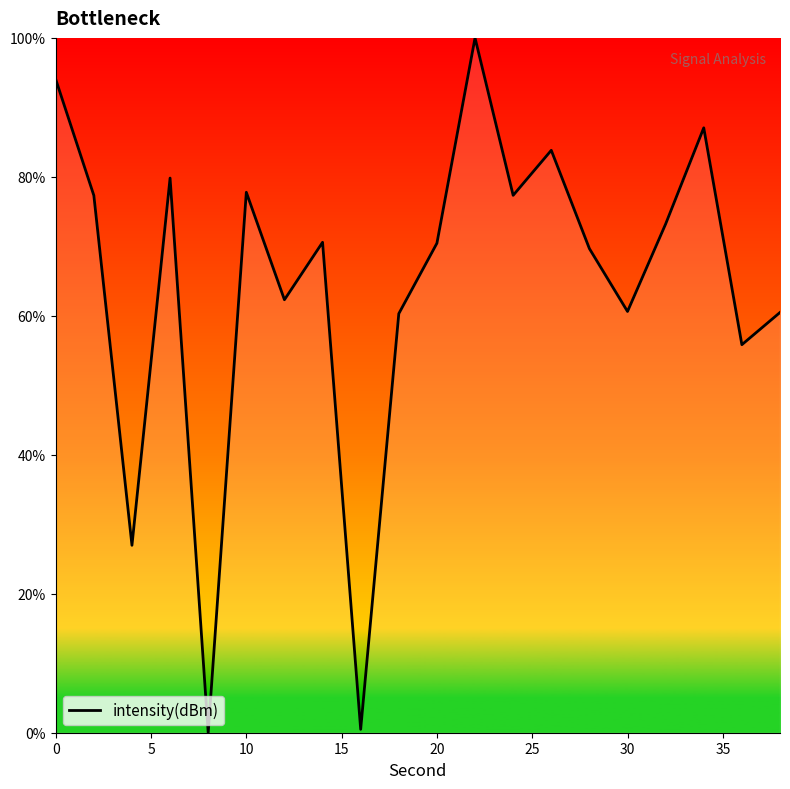

What is the greatest value displayed?

100.0